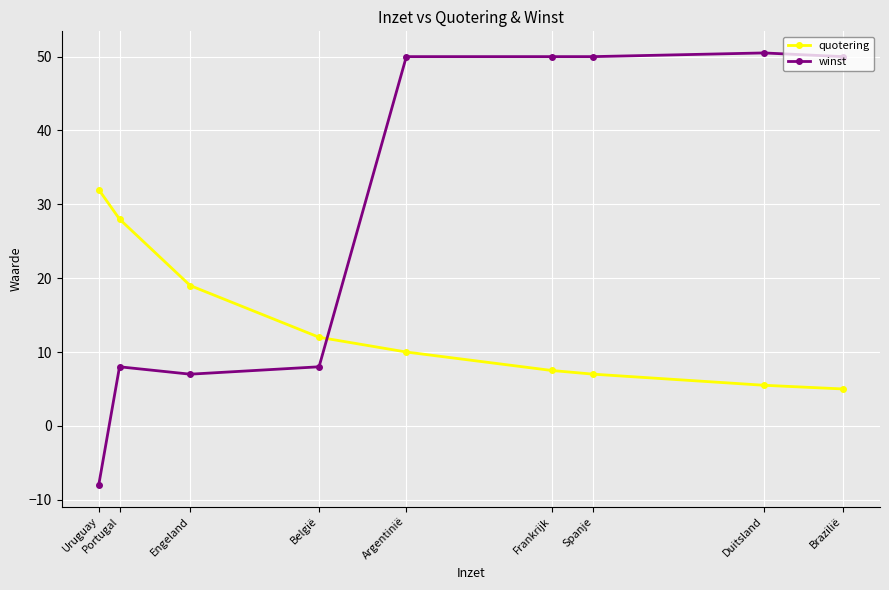

The value of quotering at Uruguay is 6.9. True or false?

False